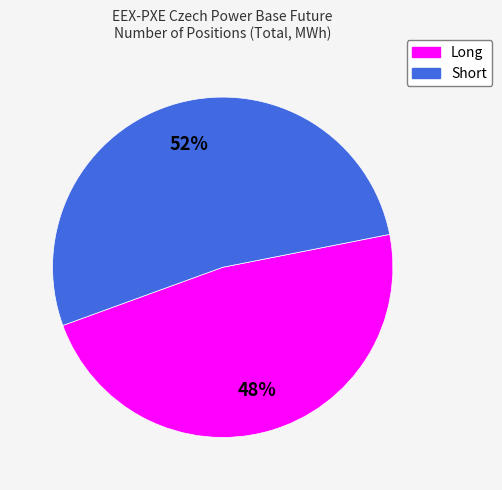

To the nearest percent, what portion does Long represent?

48%